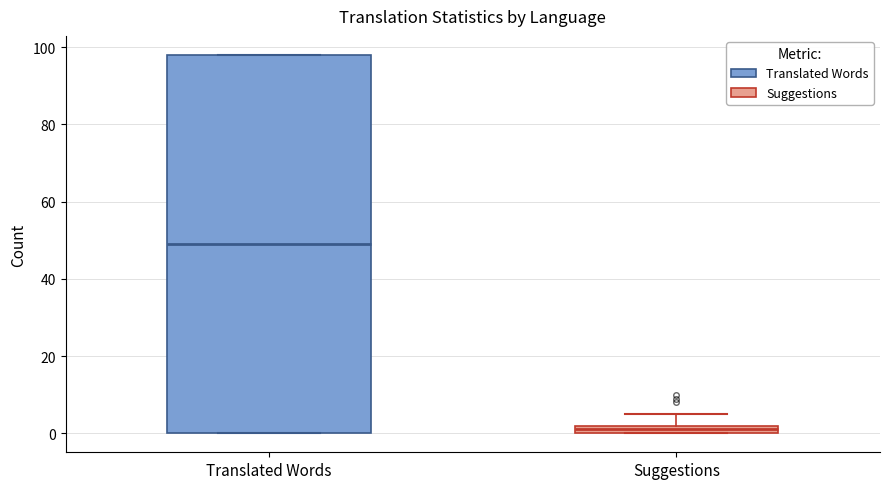

Where does the median line of the box for Translated Words sit on the y-axis? The values are not printed on the chart, so give them approximately, as read against the axis.

50